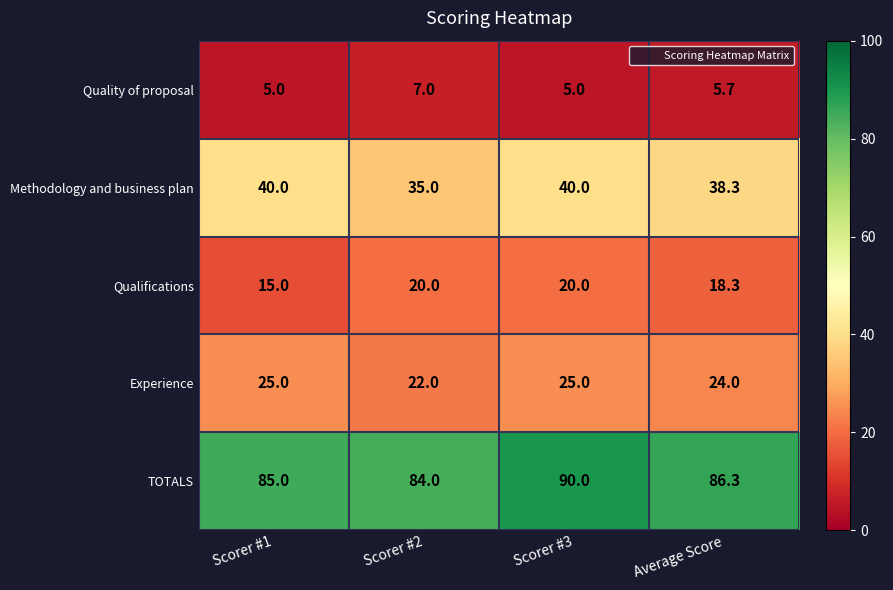

Which series has the widest spread of values?

TOTALS